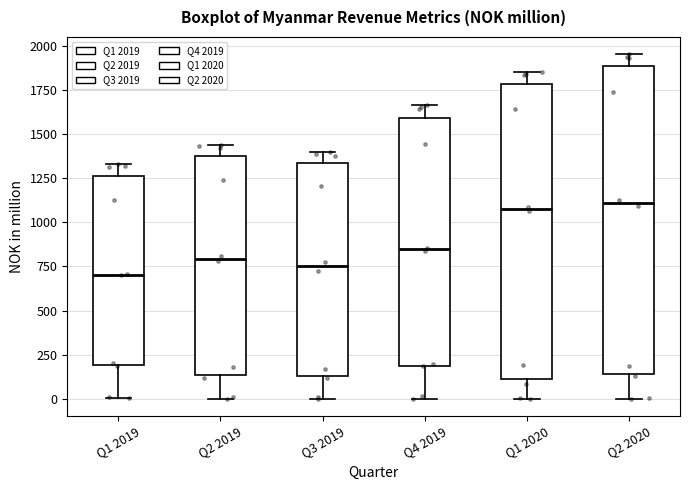

Which box is the tallest, from its lower edge to its upper edge?

Q2 2020